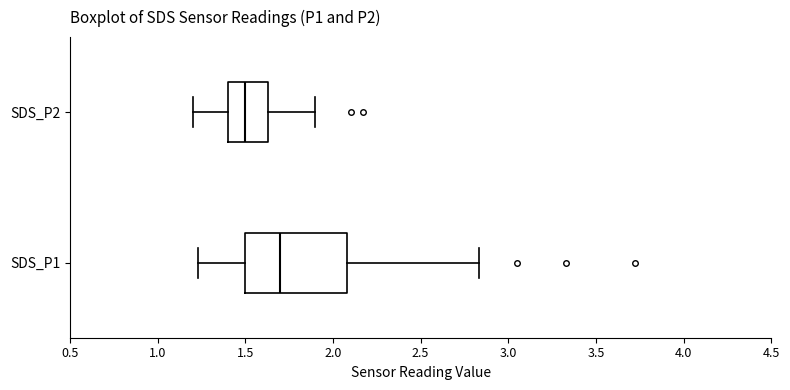

Which box's median line is the furthest to the right?

SDS_P1